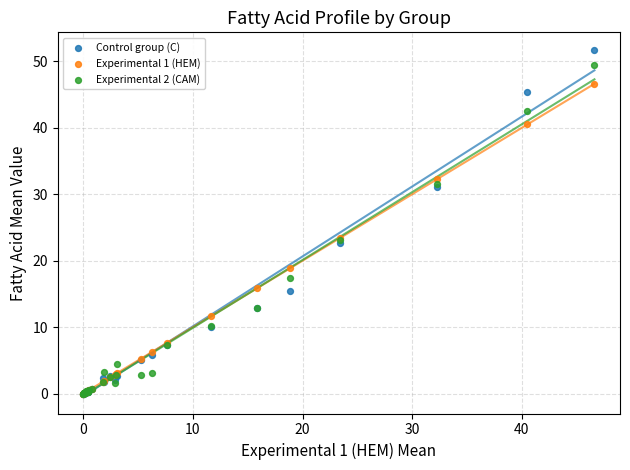

Which series has the largest Y range (max minus min)?

Control group (C)